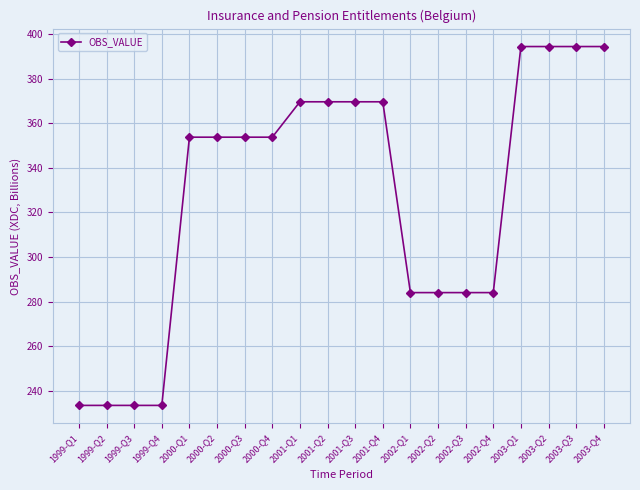

What is the ratio of the value at 2003-Q3 to the value at 2002-Q2?

1.4